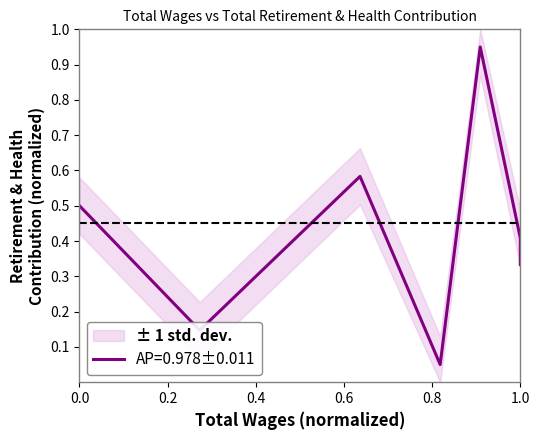

Count the number of categories in the chart.

7